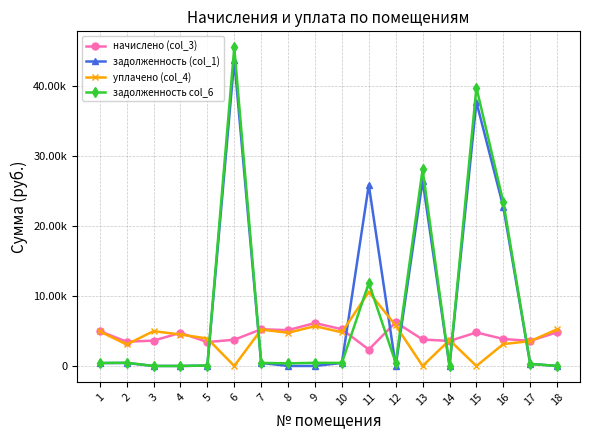

What is the difference between the maximum and minimum values in the задолженность (col_1) series?

43782.3